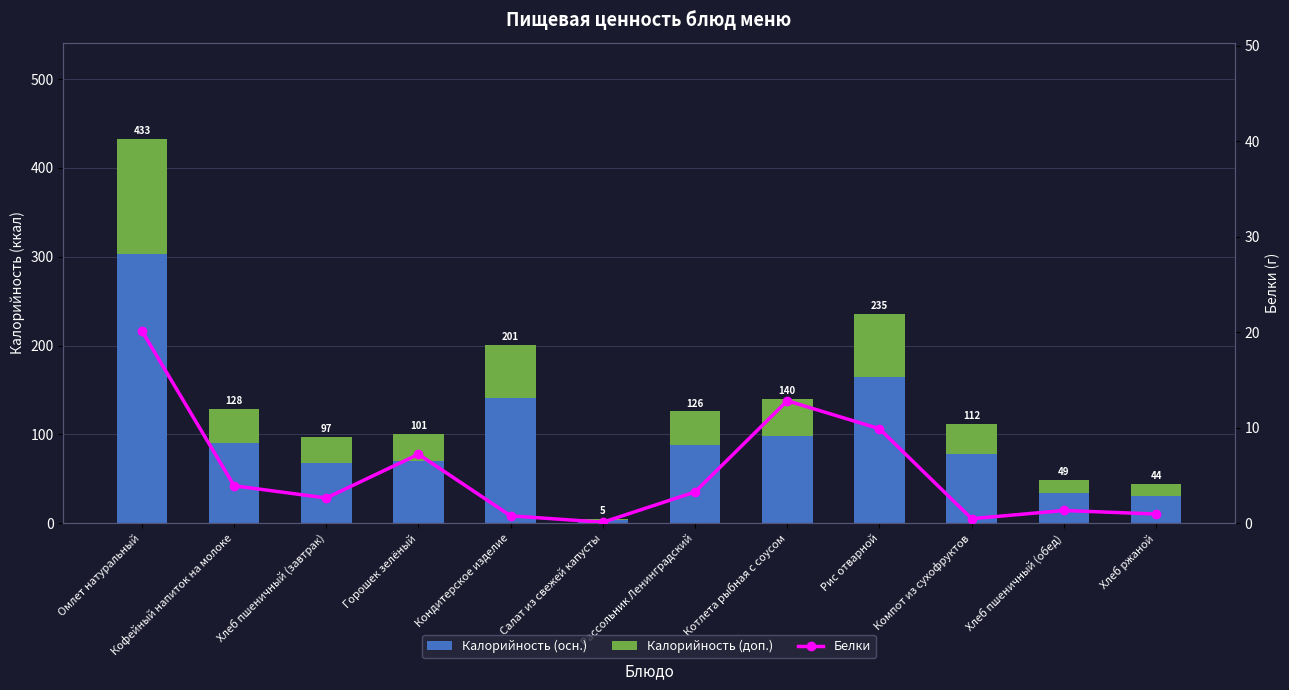

Is the value of Калорийность (осн.) at Хлеб пшеничный (обед) greater than the value of Белки at Рис отварной?

Yes